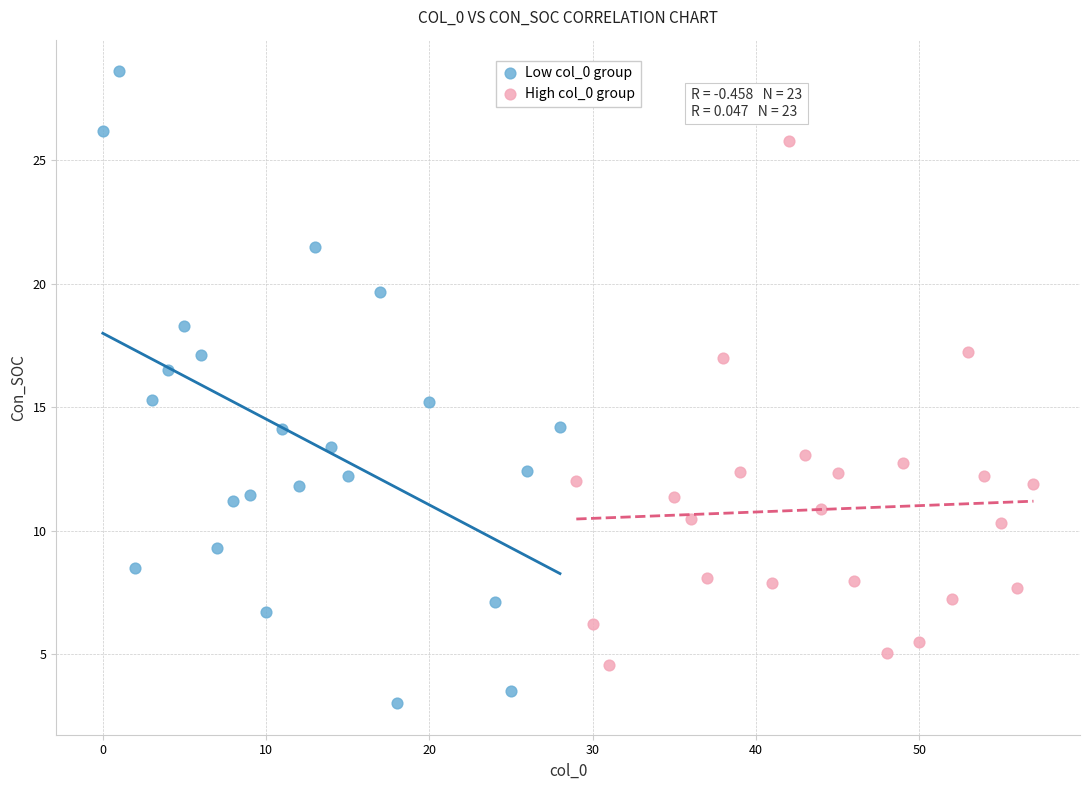

Which series contains the highest Y value?

Low col_0 group